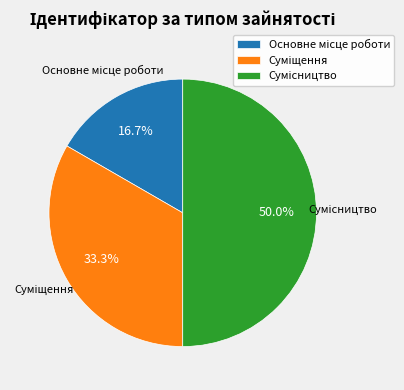

To the nearest percent, what portion does Сумісництво represent?

50%